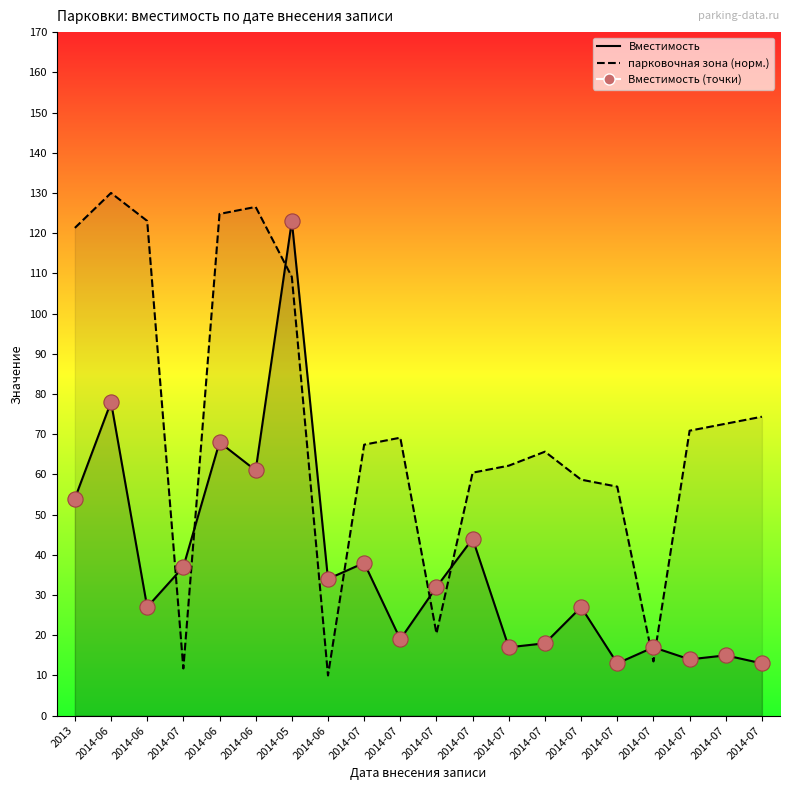

Between 2014-07 and 2014-07, which is larger?

2014-07